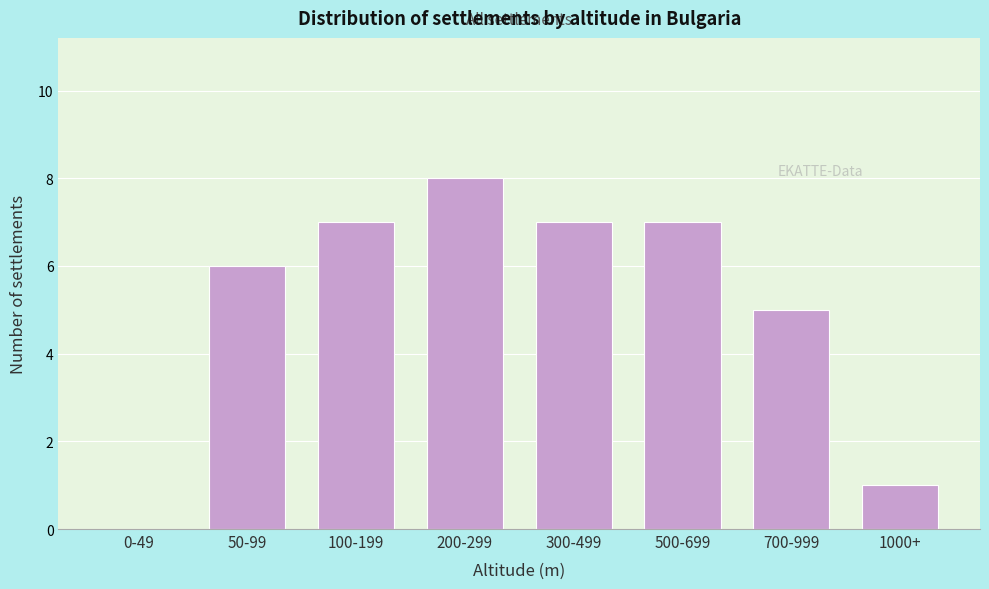

Reading right to left, extract all data points from this chart.

1000+=1	700-999=5	500-699=7	300-499=7	200-299=8	100-199=7	50-99=6	0-49=0